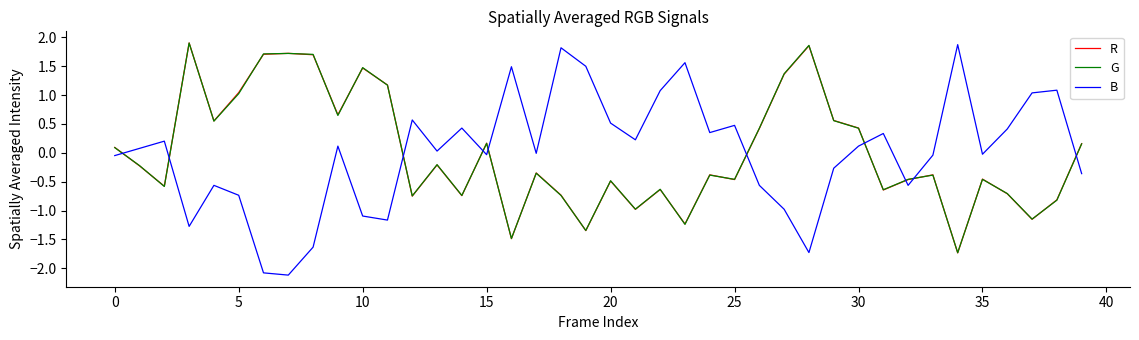

What is the lowest value of the G series?

-1.7